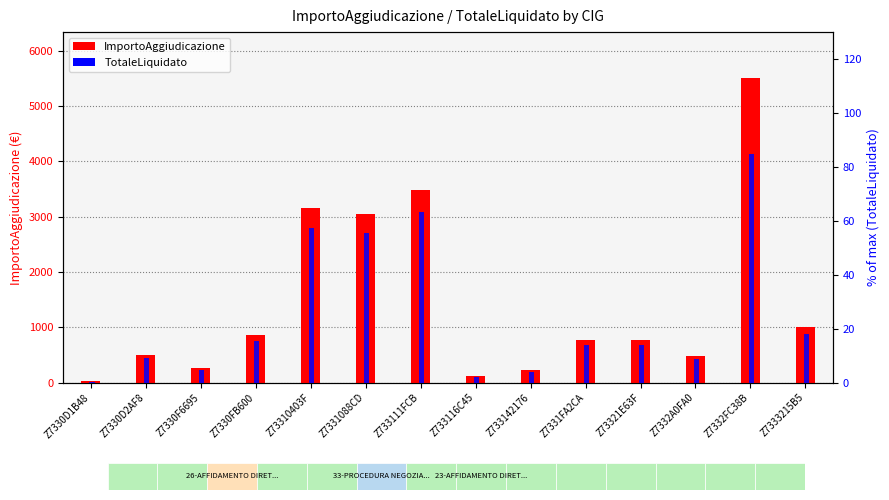

Between Z733111FCB and Z7331FA2CA, which series saw the biggest shift?

ImportoAggiudicazione